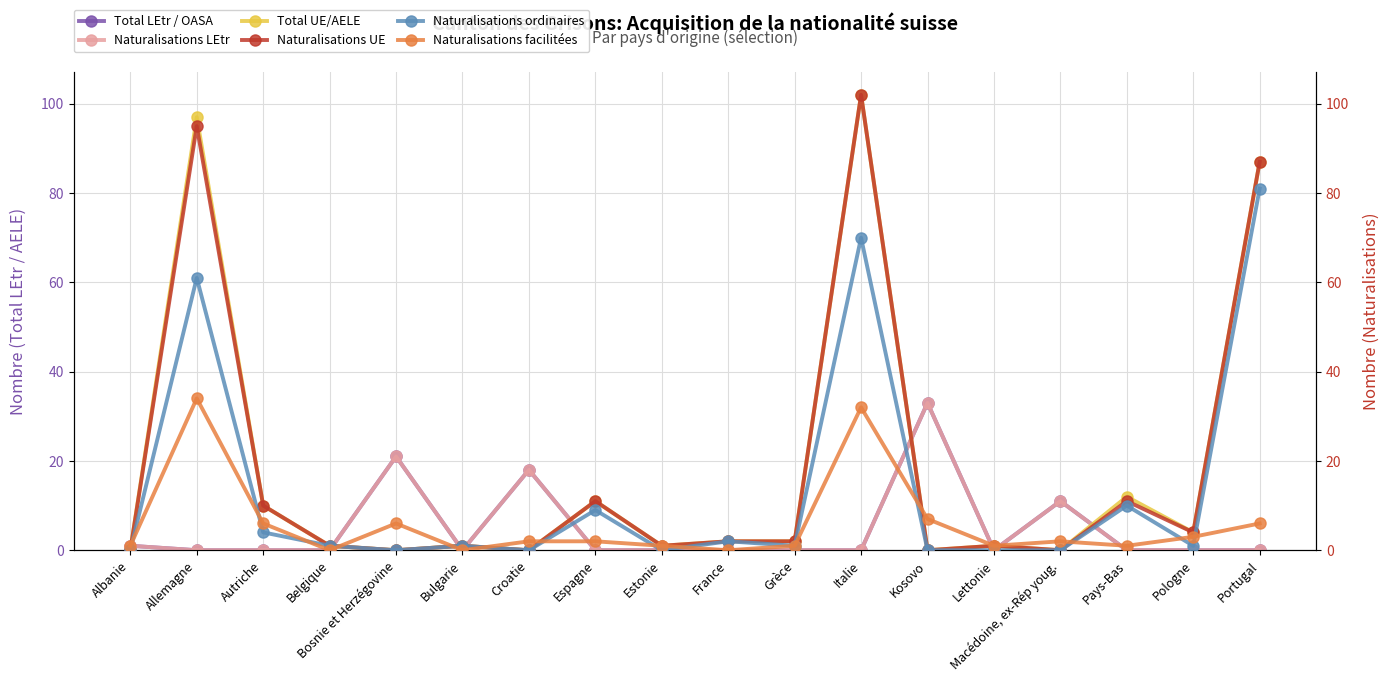

Which series has the largest total across all categories?

Total UE/AELE